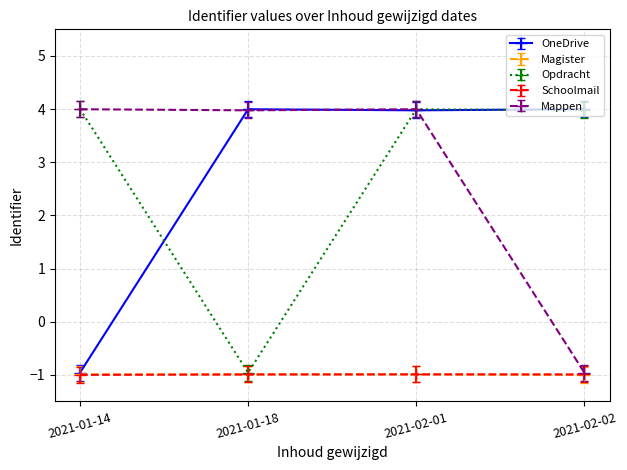

What is the value of the Magister point at the 3rd from the left?

-1.0